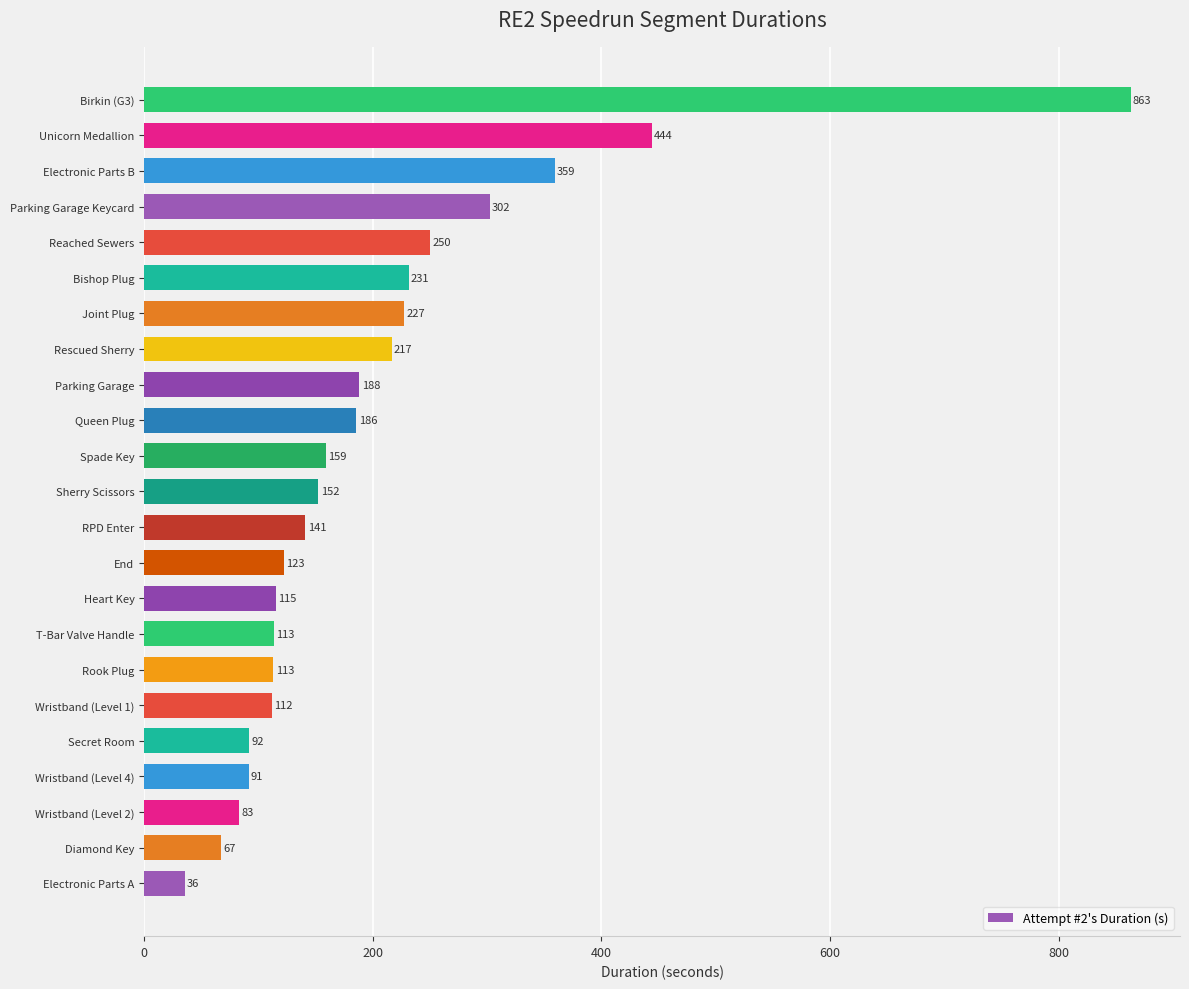

The value at Wristband (Level 2) is 83.1. True or false?

True